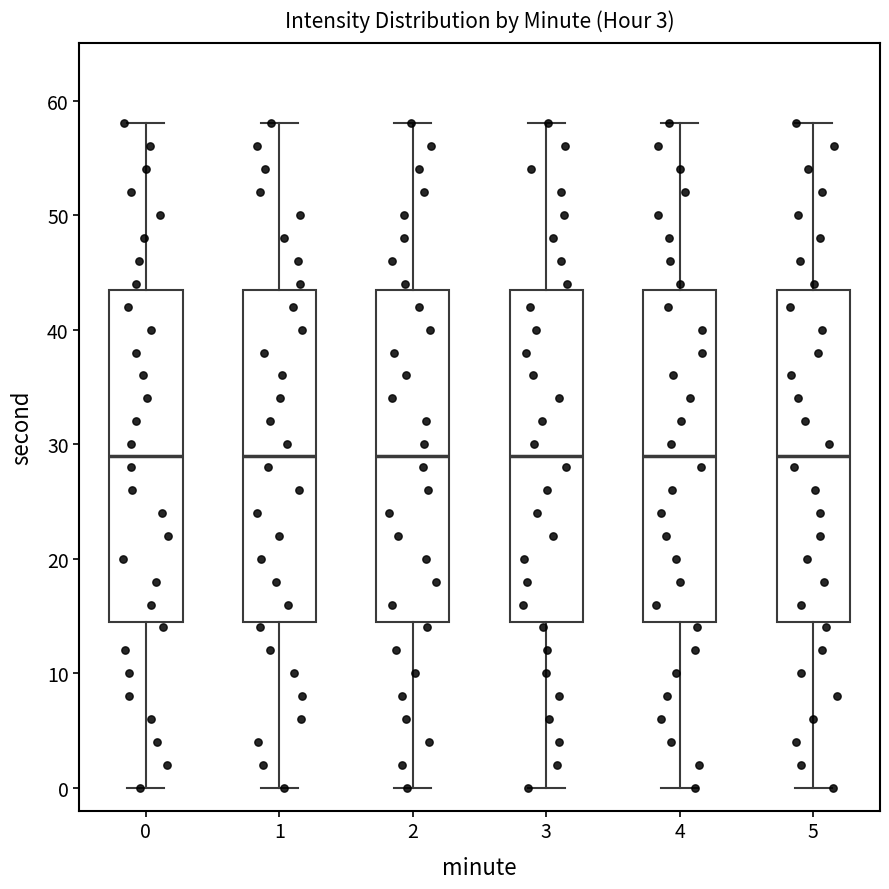

Where is the lower edge of the box at x = 1 on the y-axis? The values are not printed on the chart, so give them approximately, as read against the axis.

15